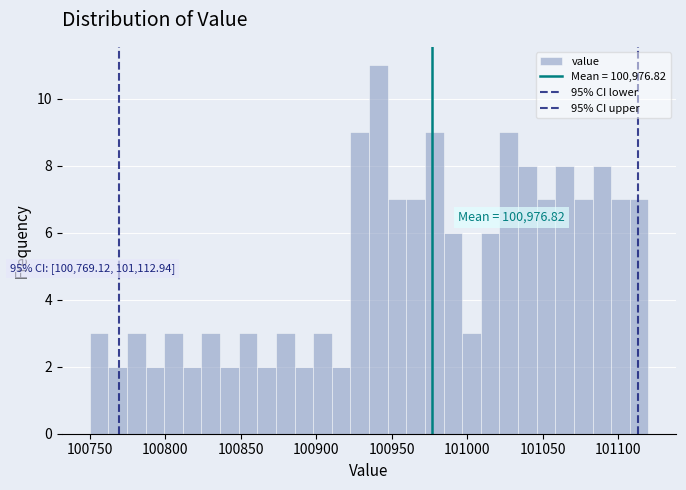

Read against the x-axis, roughly where is the centre of the tallest bar?

100940